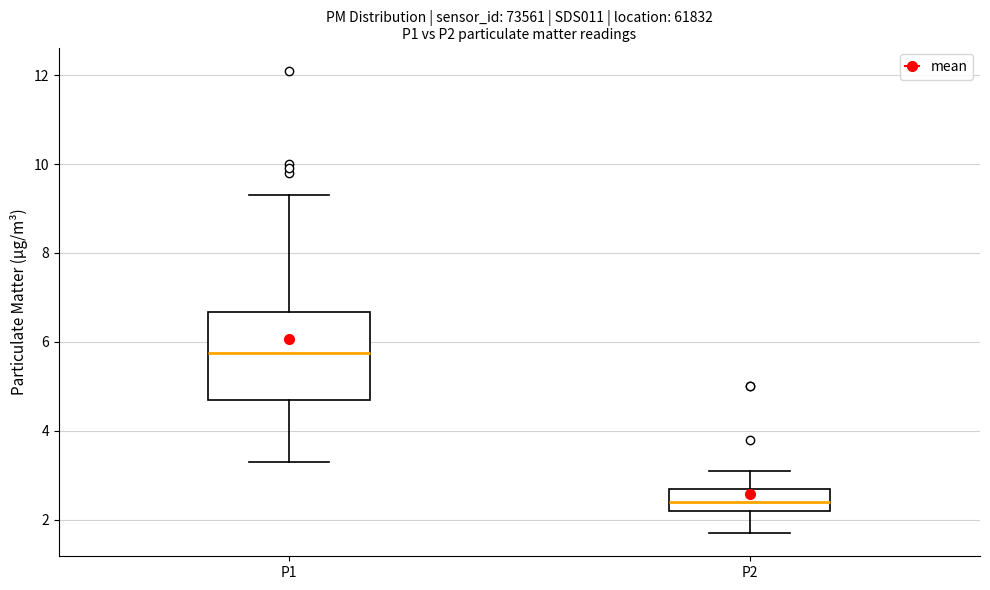

Where does the lower whisker of the box for P2 end on the y-axis? The values are not printed on the chart, so give them approximately, as read against the axis.

1.8